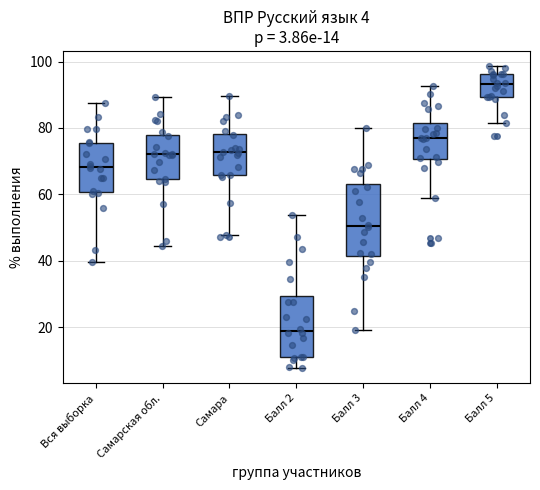

Which box is the tallest, from its lower edge to its upper edge?

Балл 3